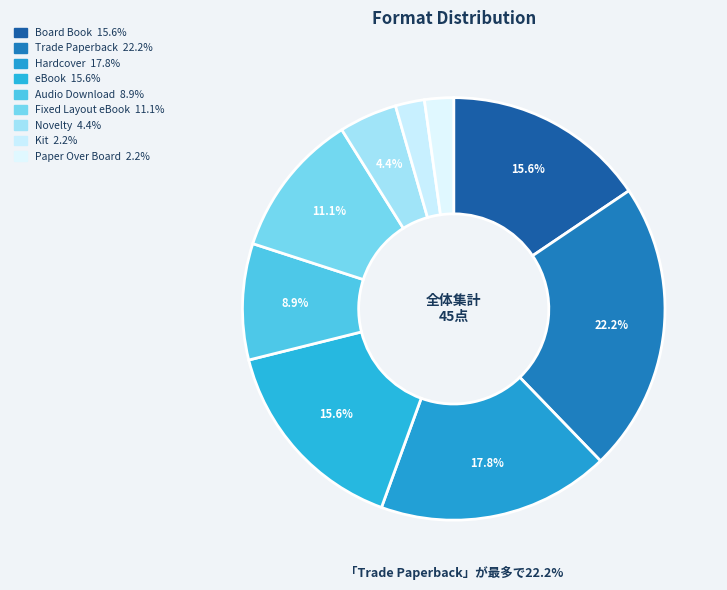

To the nearest percent, what is the difference between the eBook and Hardcover slice percentages?

2%